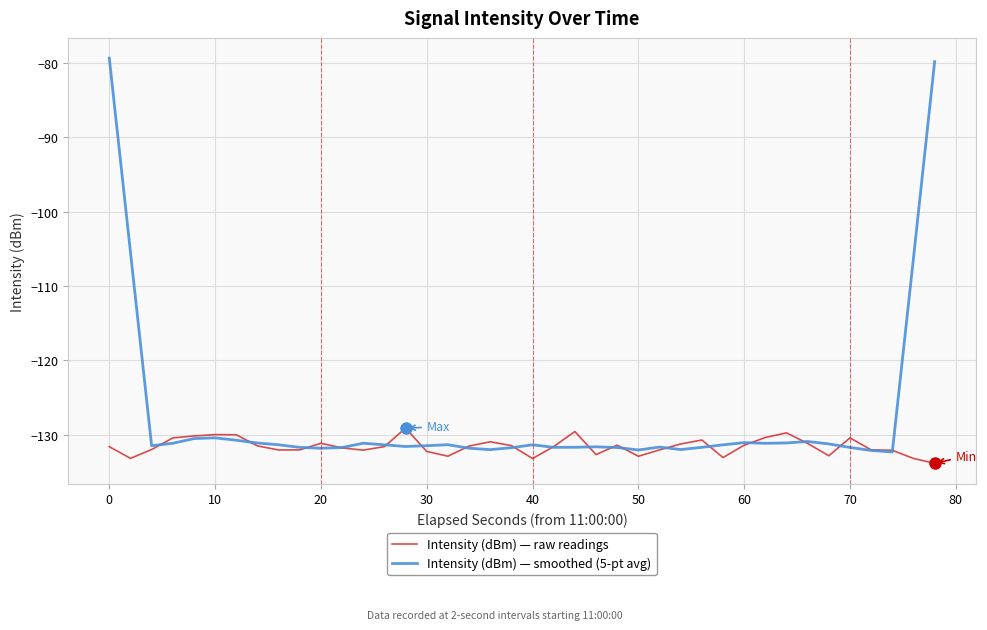

What is the difference between the maximum and minimum values in the Intensity (dBm) — smoothed (5-pt avg) series?

53.0